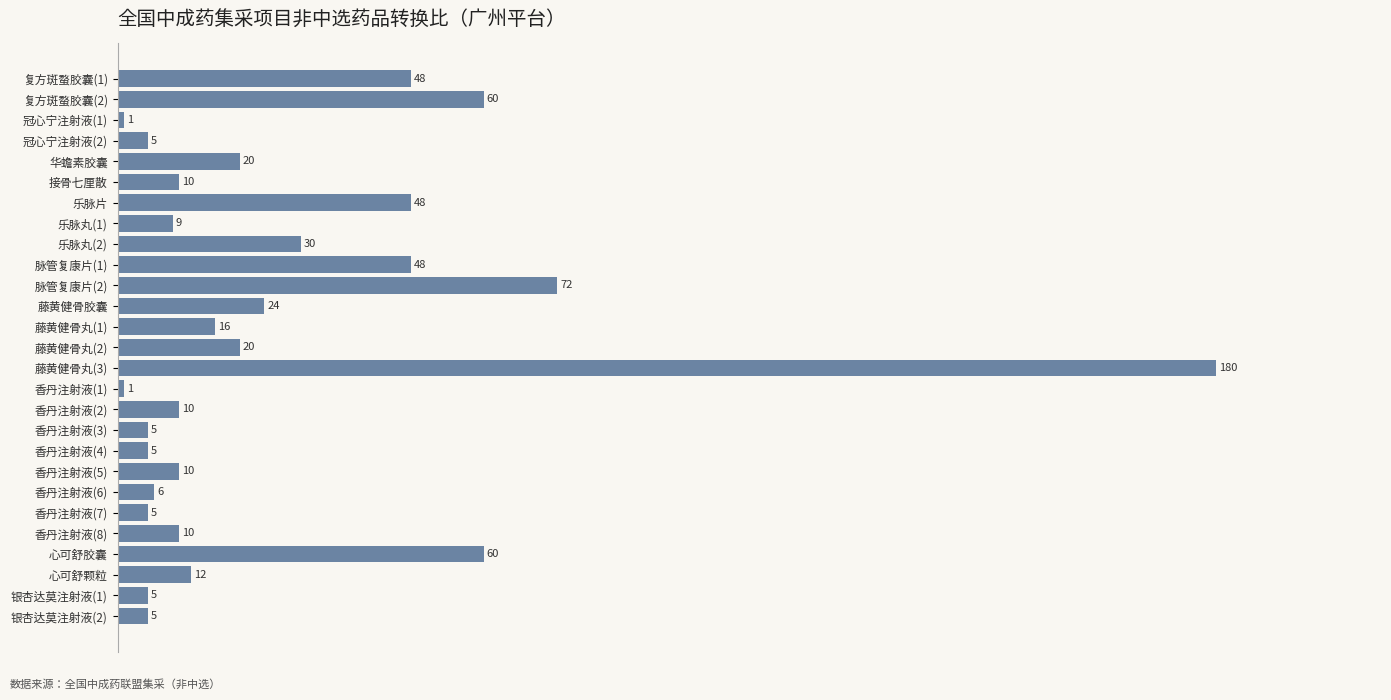

Are the bars grouped side by side (vs. stacked)?

No